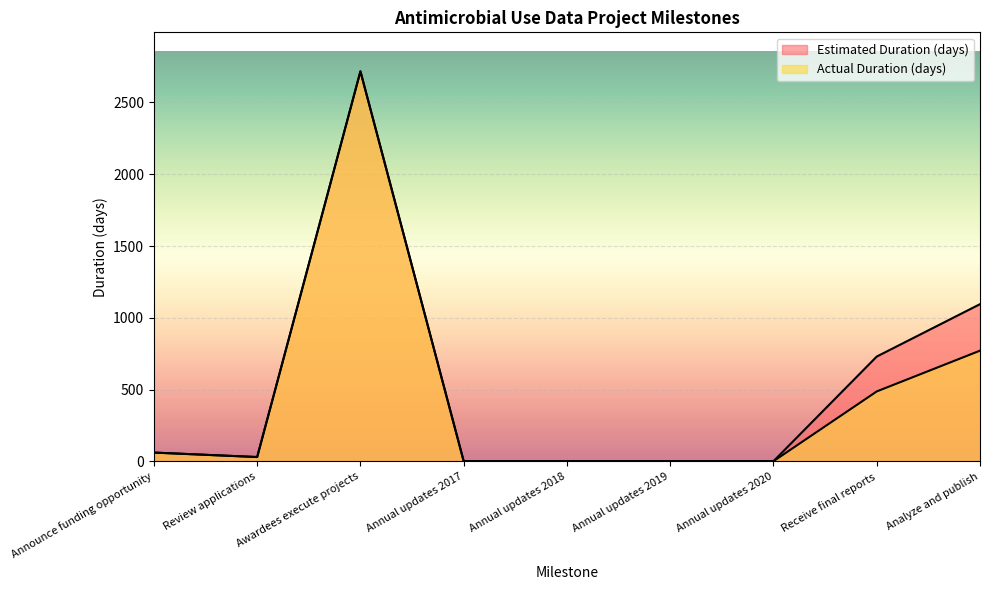

List the labels in order of Actual Duration (days) value, smallest first.

Annual updates 2017, Annual updates 2018, Annual updates 2019, Annual updates 2020, Review applications, Announce funding opportunity, Receive final reports, Analyze and publish, Awardees execute projects